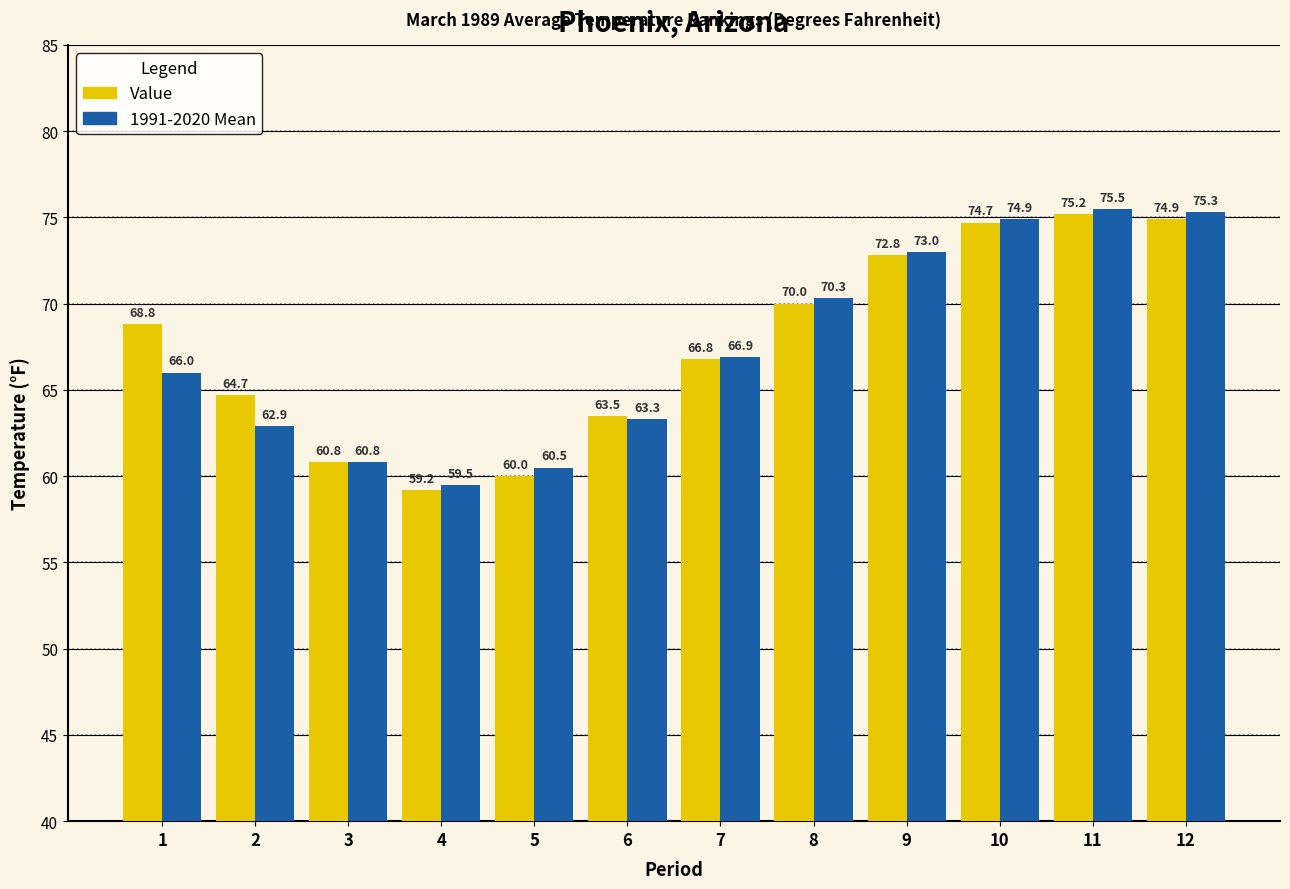

Rank the series by their average value, from highest to lowest.

Value, 1991-2020 Mean